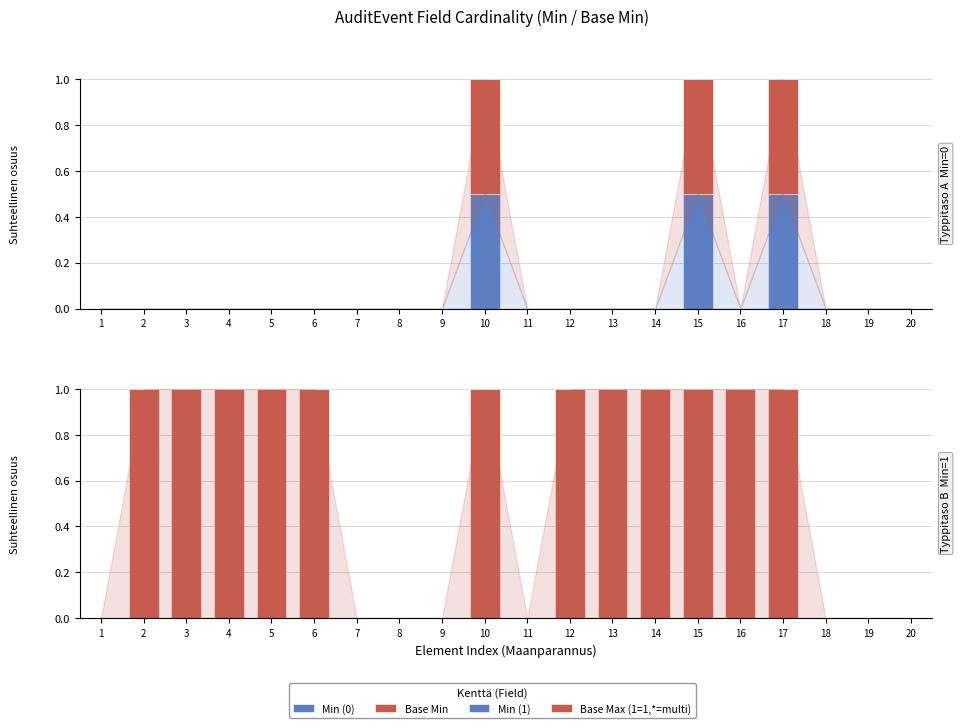

Reading left to right, extract all data points from this chart.

Min (0): 1=0.0	2=0.0	3=0.0	4=0.0	5=0.0	6=0.0	7=0.0	8=0.0	9=0.0	10=0.5	11=0.0	12=0.0	13=0.0	14=0.0	15=0.5	16=0.0	17=0.5	18=0.0	19=0.0	20=0.0
Base Min: 1=0.0	2=0.0	3=0.0	4=0.0	5=0.0	6=0.0	7=0.0	8=0.0	9=0.0	10=0.5	11=0.0	12=0.0	13=0.0	14=0.0	15=0.5	16=0.0	17=0.5	18=0.0	19=0.0	20=0.0
Min (1): 1=0.0	2=0.0	3=0.0	4=0.0	5=0.0	6=0.0	7=0.0	8=0.0	9=0.0	10=0.0	11=0.0	12=0.0	13=0.0	14=0.0	15=0.0	16=0.0	17=0.0	18=0.0	19=0.0	20=0.0
Base Max (1=1,*=multi): 1=0.0	2=1.0	3=1.0	4=1.0	5=1.0	6=1.0	7=0.0	8=0.0	9=0.0	10=1.0	11=0.0	12=1.0	13=1.0	14=1.0	15=1.0	16=1.0	17=1.0	18=0.0	19=0.0	20=0.0